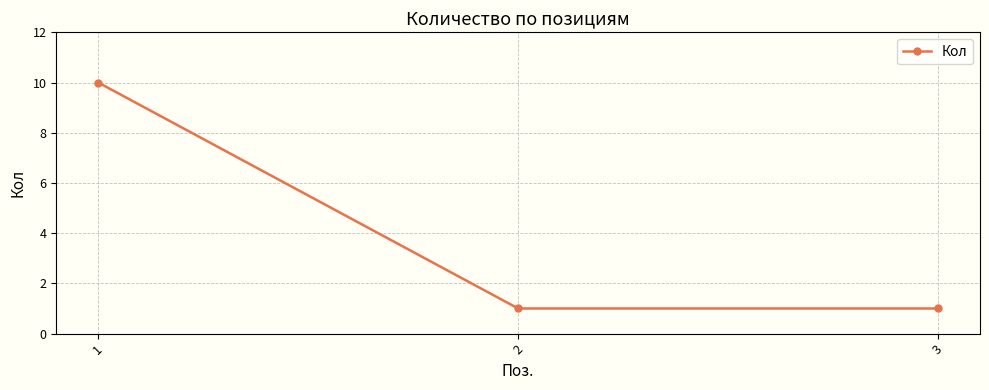

Reading left to right, extract all data points from this chart.

10	1	1